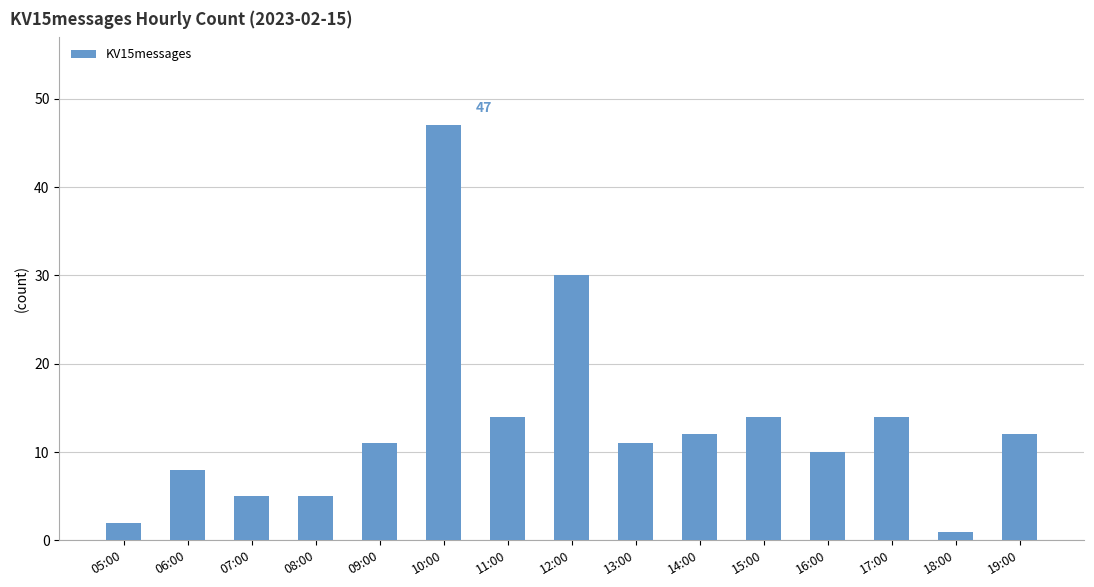

What is the label of the 14th bar from the left?

18:00